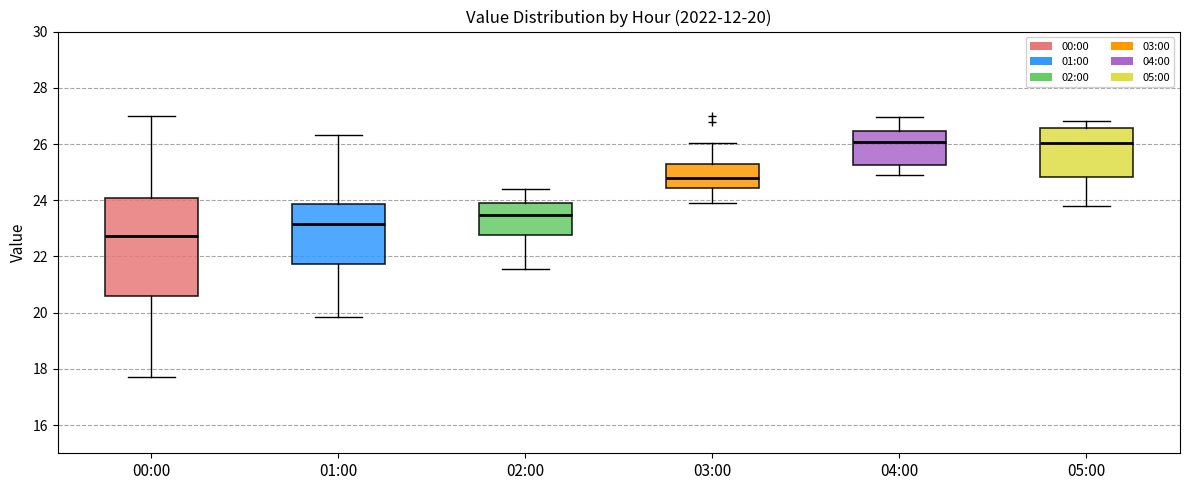

Which box has the lowest median line?

00:00